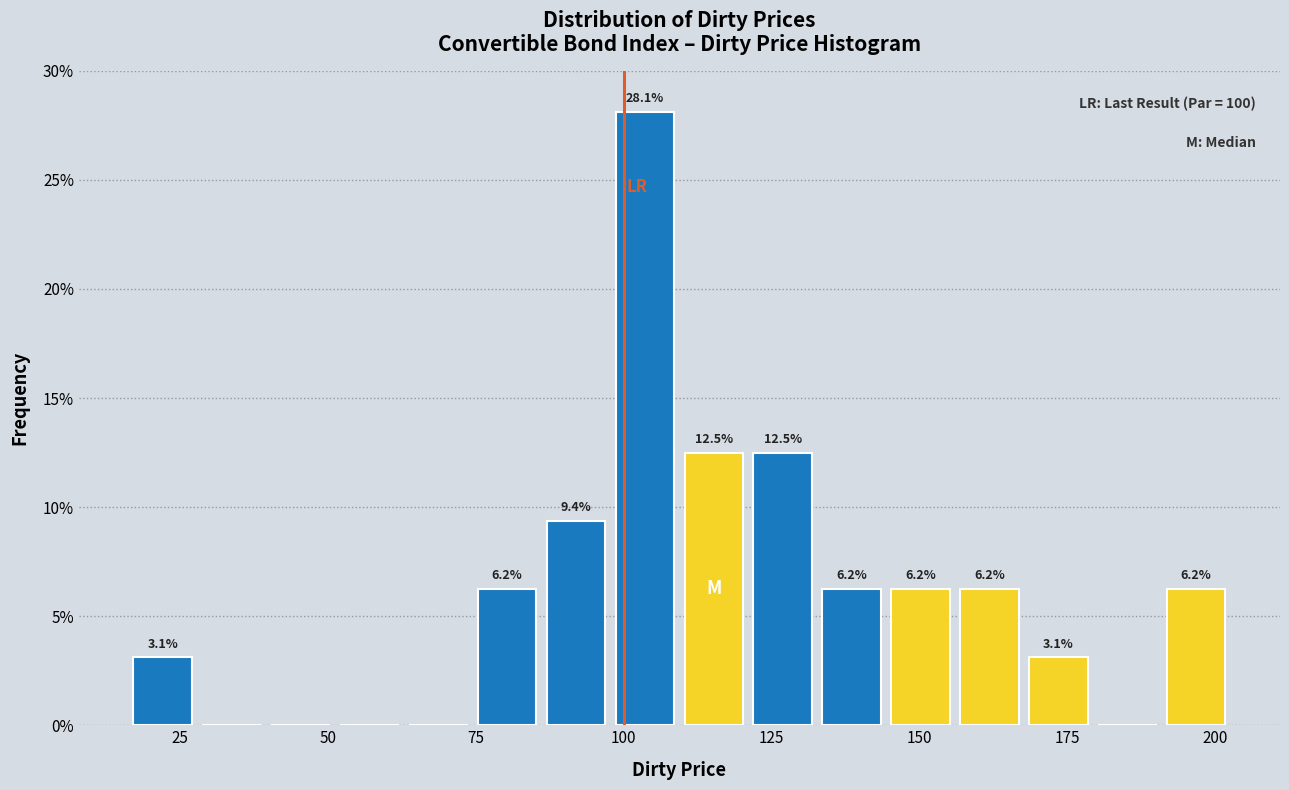

Around what value on the x-axis is the tallest bar? Give the approximate position of its centre, as read against the axis.

105